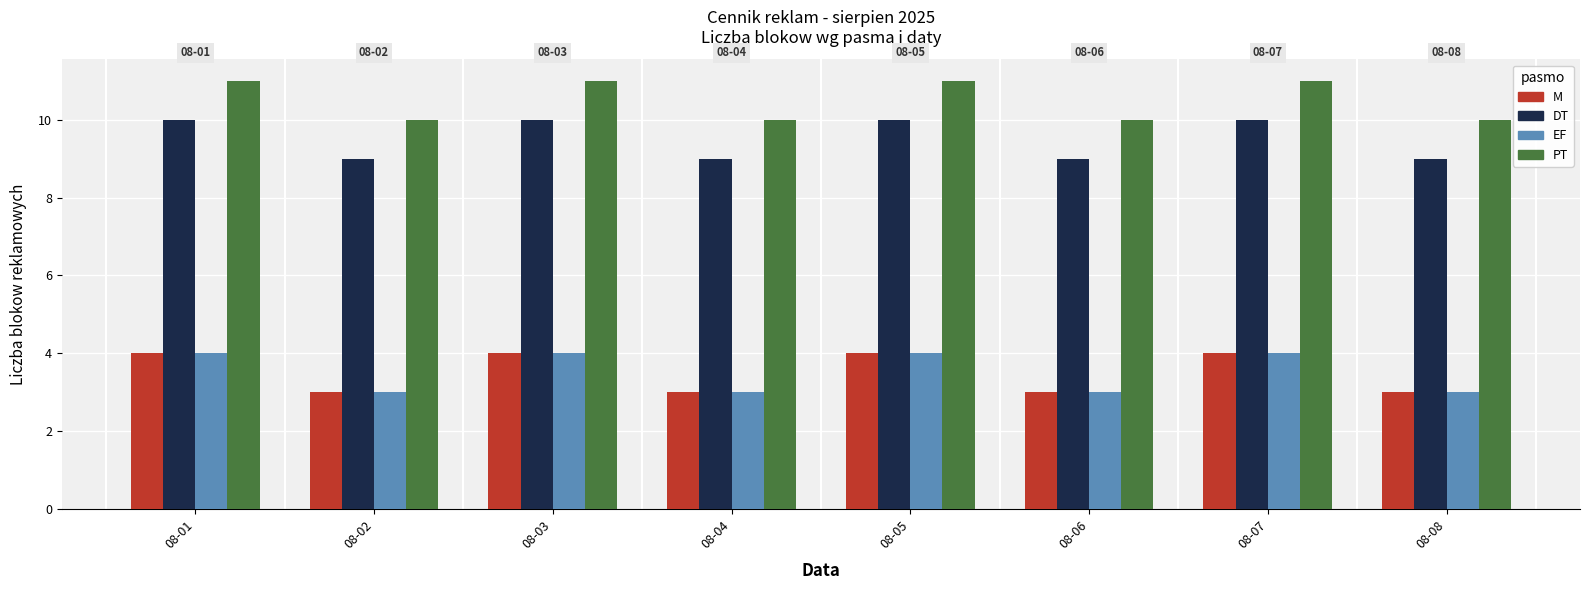

The PT series shows 11 at 08-07. True or false?

True